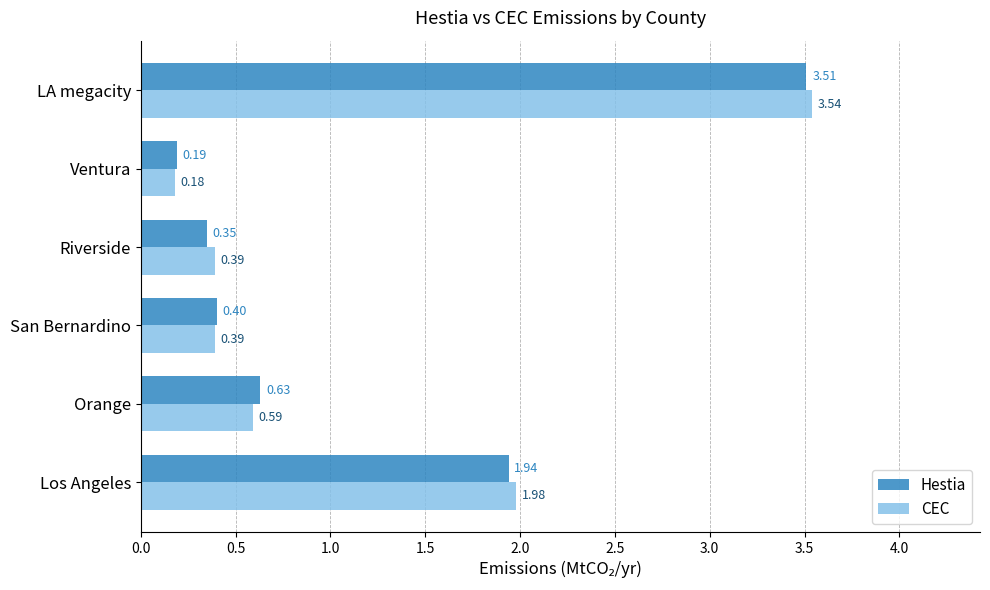

At which label does Hestia reach its peak?

LA megacity